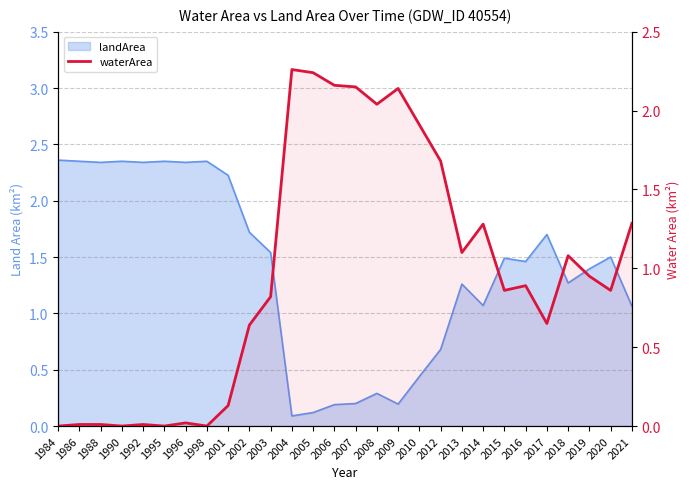

What is the sum of all values?

27.2